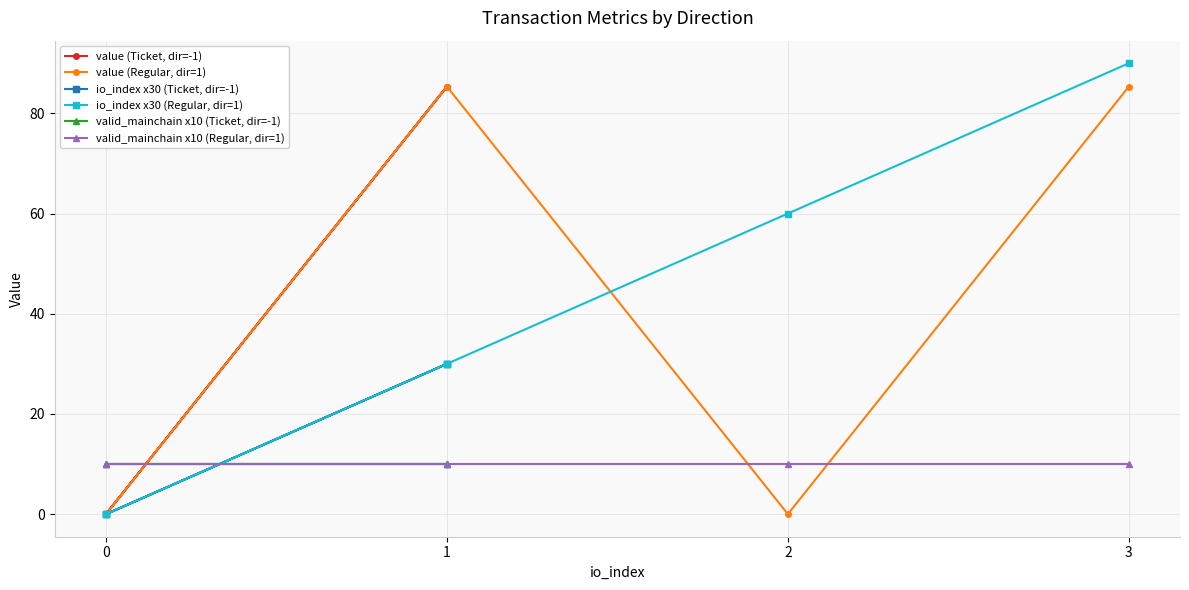

Which series has the largest total across all categories?

io_index x30 (Regular, dir=1)